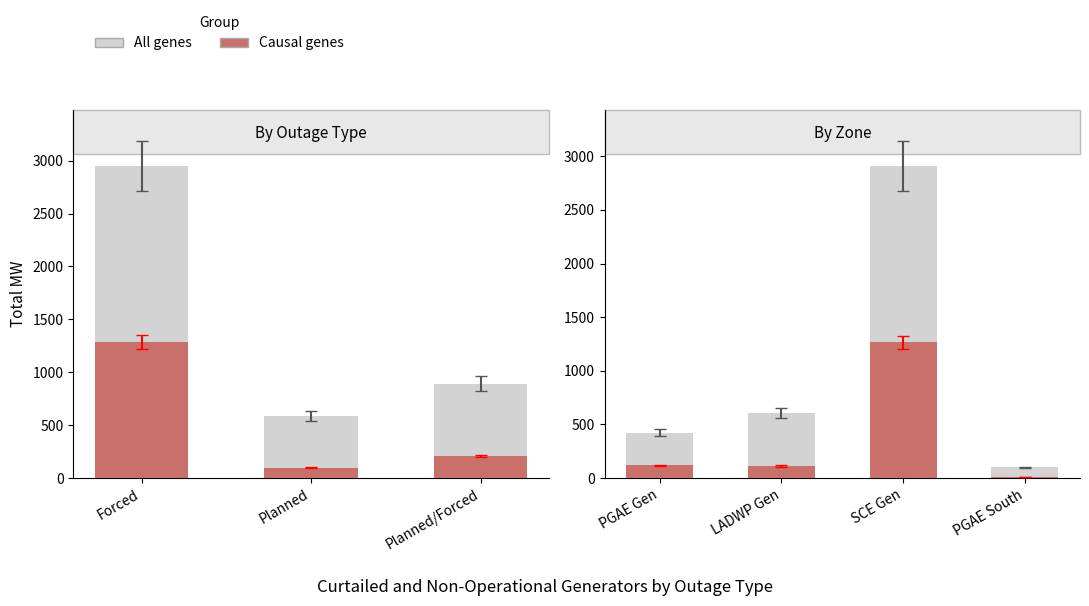

What are all the series names shown in the legend?

All genes, Causal genes